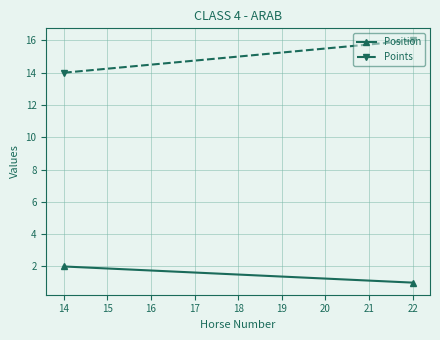

Rank the series by their maximum value, from highest to lowest.

Points, Position